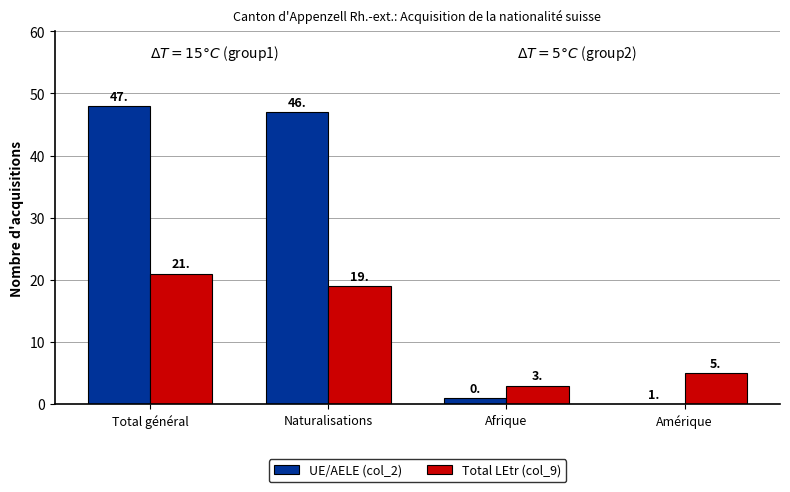

Are the bars grouped side by side (vs. stacked)?

Yes